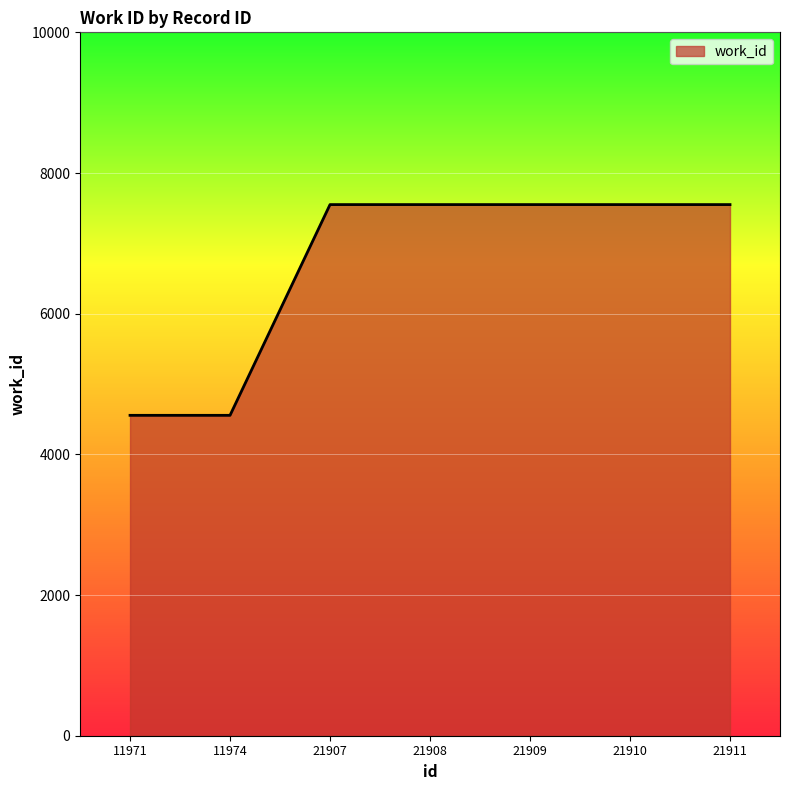

The value at 21910 is 1648. True or false?

False